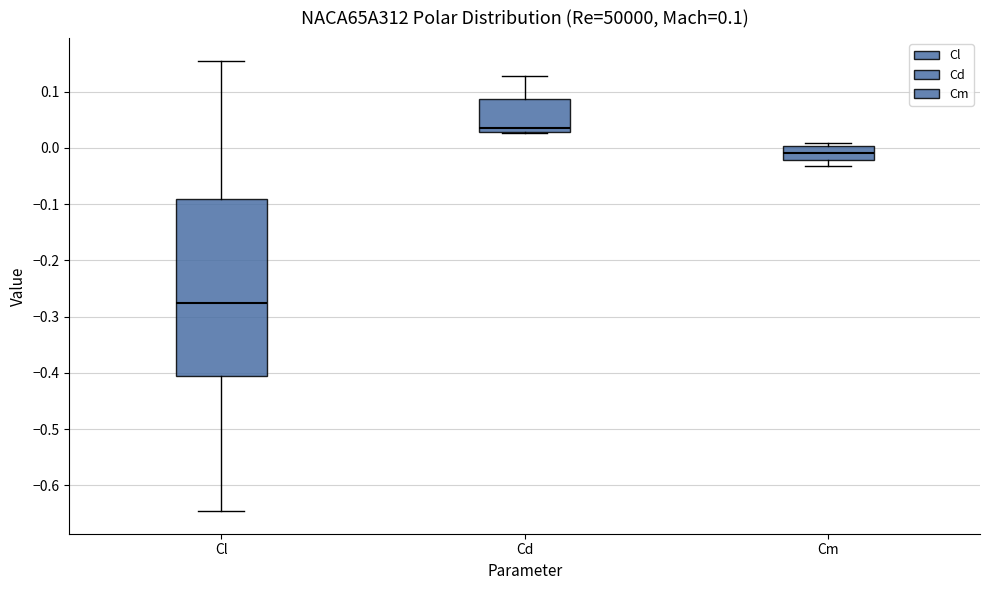

Which box's median line is the lowest?

Cl